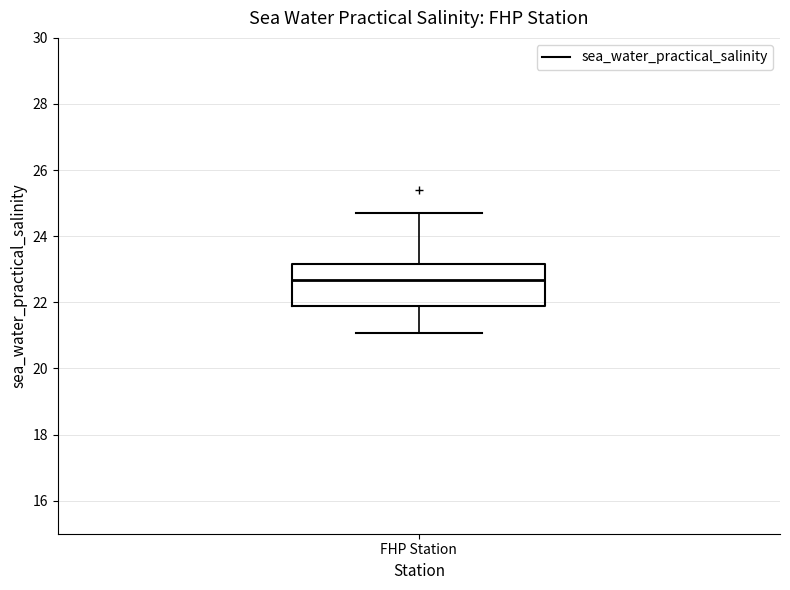

Transcribe this box plot: give where the median line is, the range the box spans, and where the two whiskers end, as read against the y-axis. The values are not printed on the chart, so give them approximately, as read against the axis.

median 22.6, box 21.8 to 23.2, whiskers 21.0 to 24.8